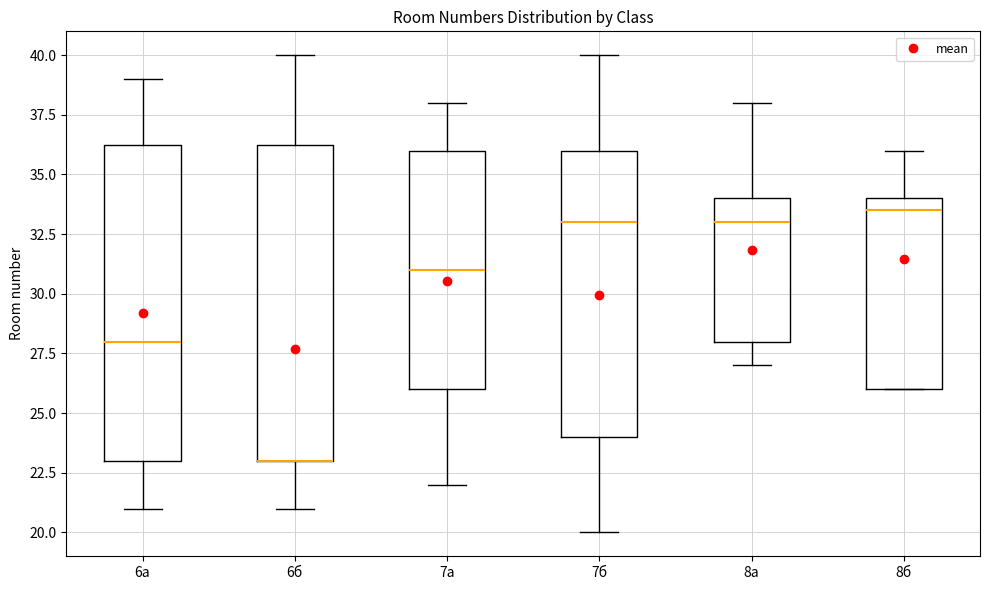

Reading left to right, read every box against the y-axis: the position of its median line, the range the box covers, and the ends of its whiskers. The values are not printed on the chart, so give them approximately, as read against the axis.

6а: median 28.0, box 23.0 to 36.5, whiskers 21.0 to 39.0
6б: median 23.0 (drawn on the box's lower edge), box 23.0 to 36.5, whiskers 21.0 to 40.0
7а: median 31.0, box 26.0 to 36.0, whiskers 22.0 to 38.0
7б: median 33.0, box 24.0 to 36.0, whiskers 20.0 to 40.0
8а: median 33.0, box 28.0 to 34.0, whiskers 27.0 to 38.0
8б: median 33.5, box 26.0 to 34.0, whiskers 26.0 to 36.0